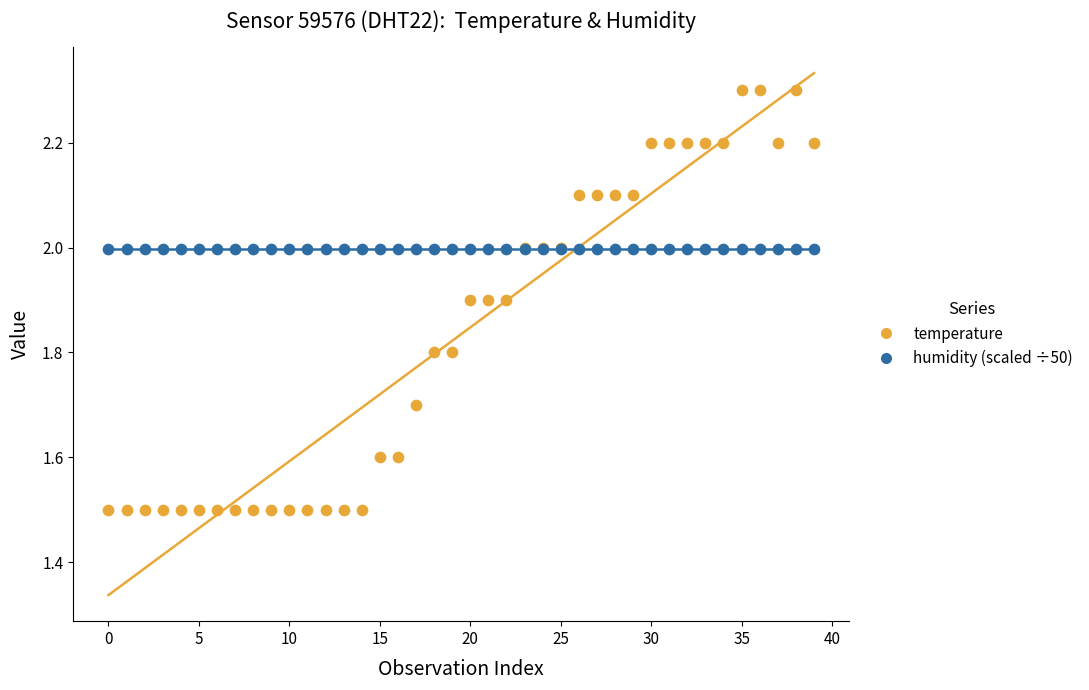

Which series contains the highest Y value?

temperature